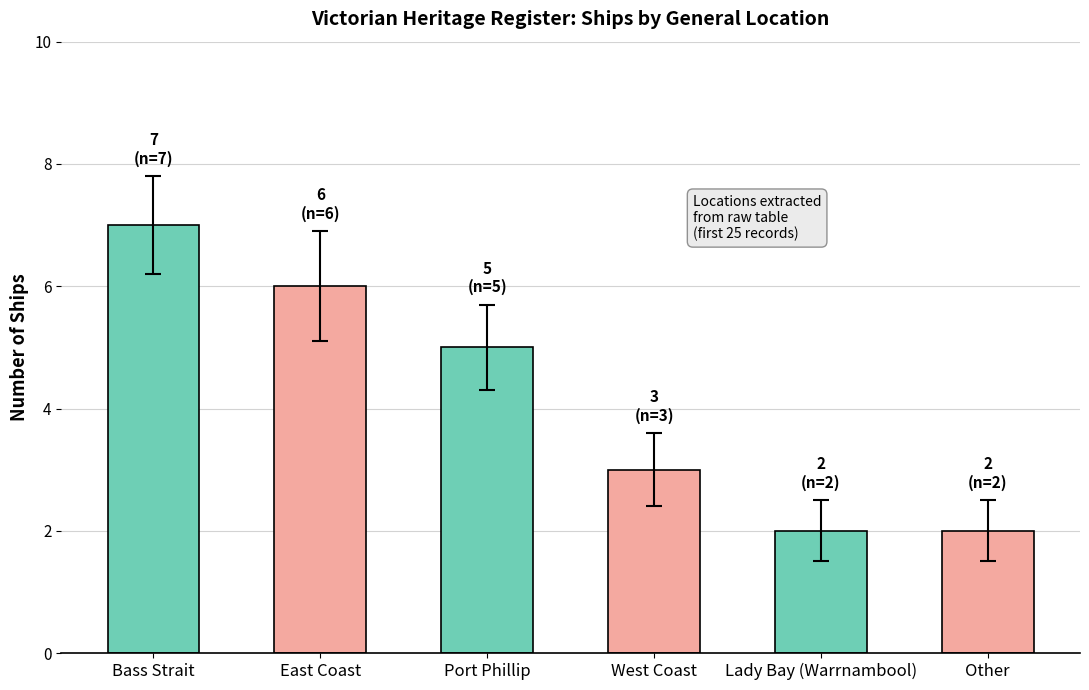

Reading left to right, transcribe all the data shown in this chart.

Bass Strait=7	East Coast=6	Port Phillip=5	West Coast=3	Lady Bay (Warrnambool)=2	Other=2